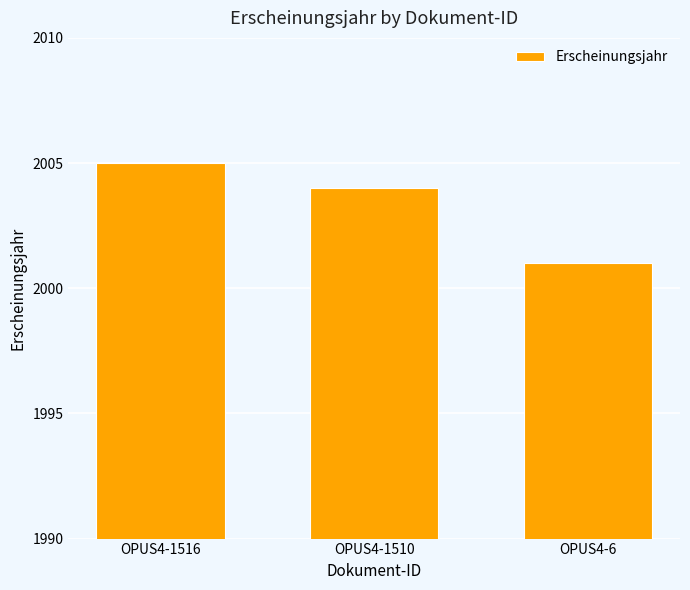

How many distinct data groups are displayed?

1